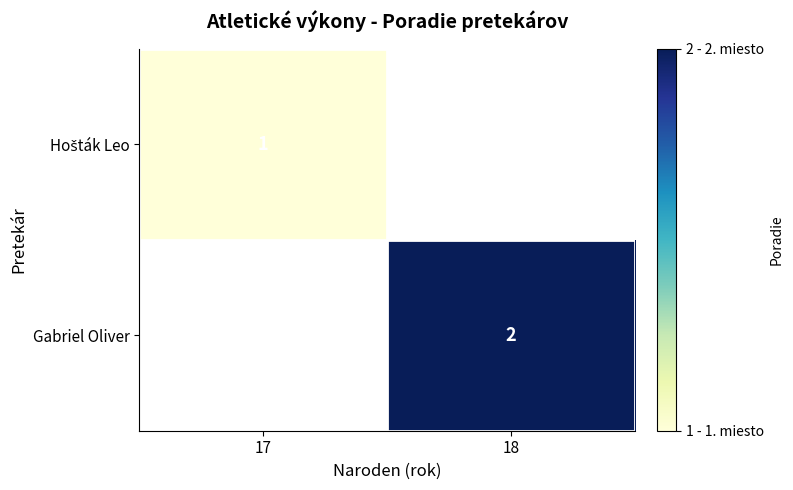

The Gabriel Oliver series shows 1 at 18. True or false?

False